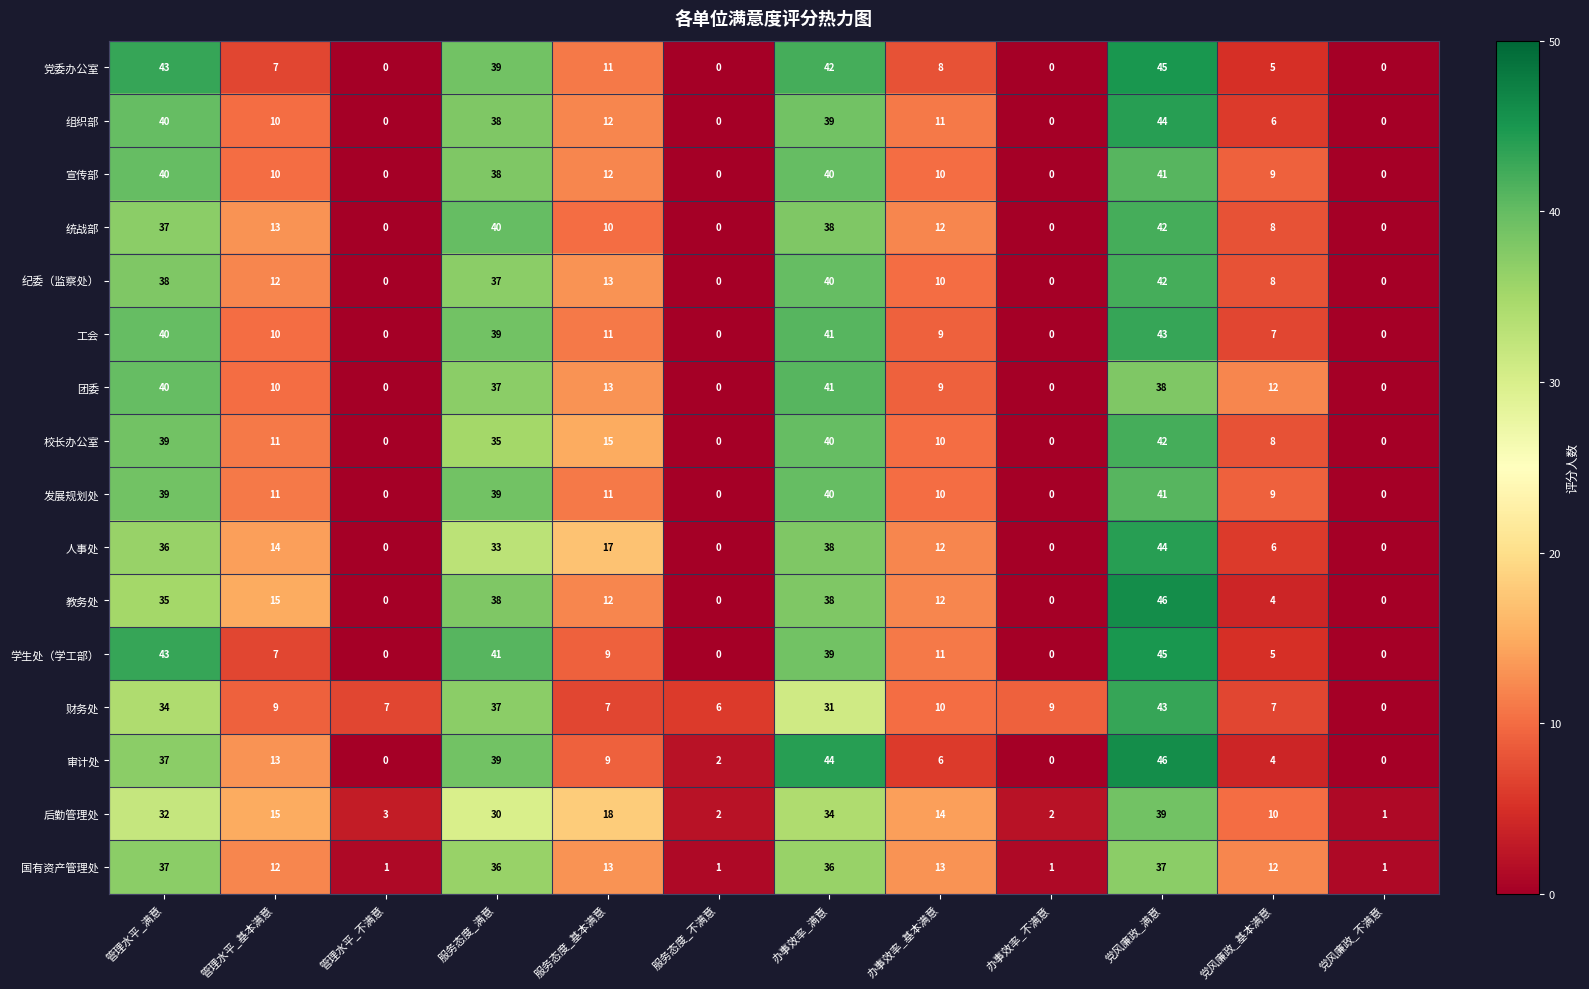

What is the difference between the maximum and minimum values in the 后勤管理处 series?

38